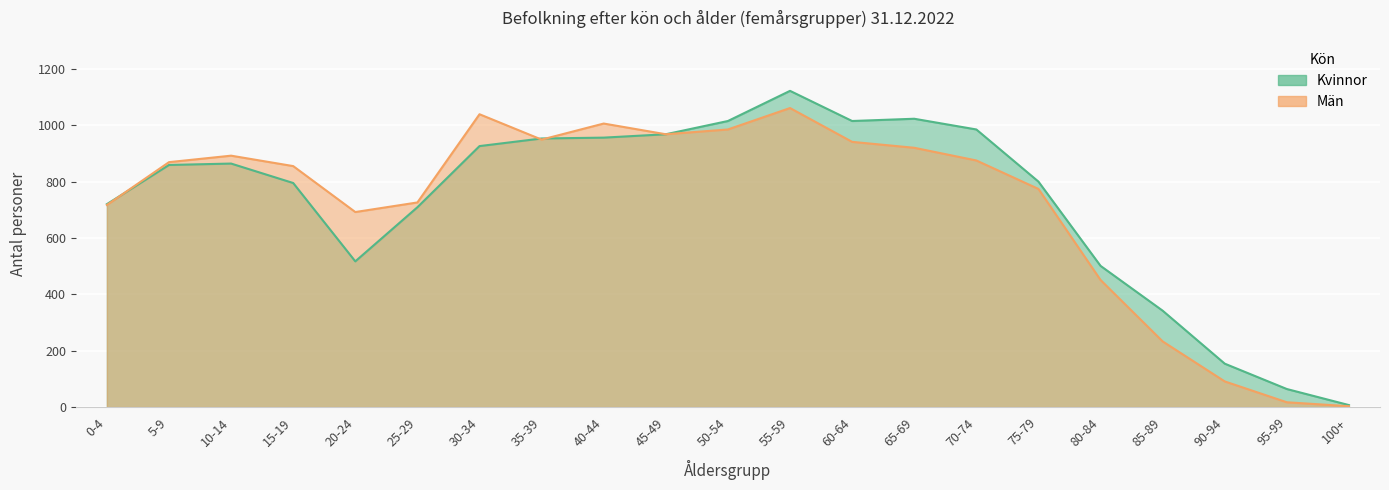

At how many categories does at least one series exceed 134?

19